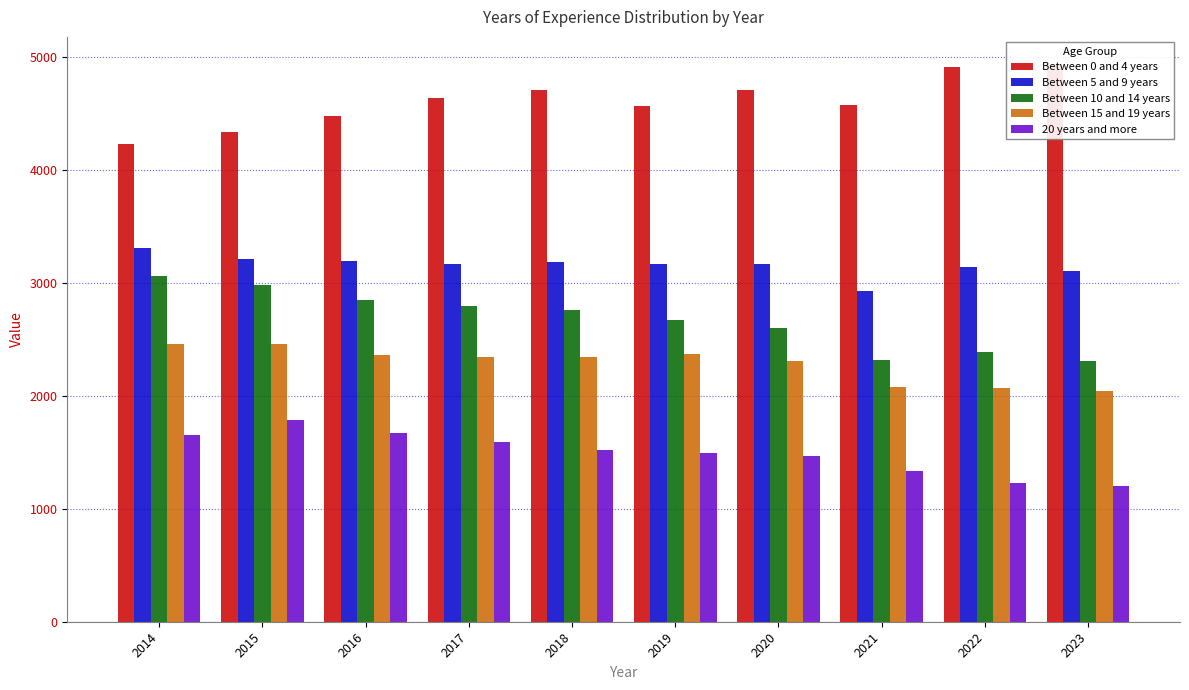

What is the total value across all series at 2017?

14542.4